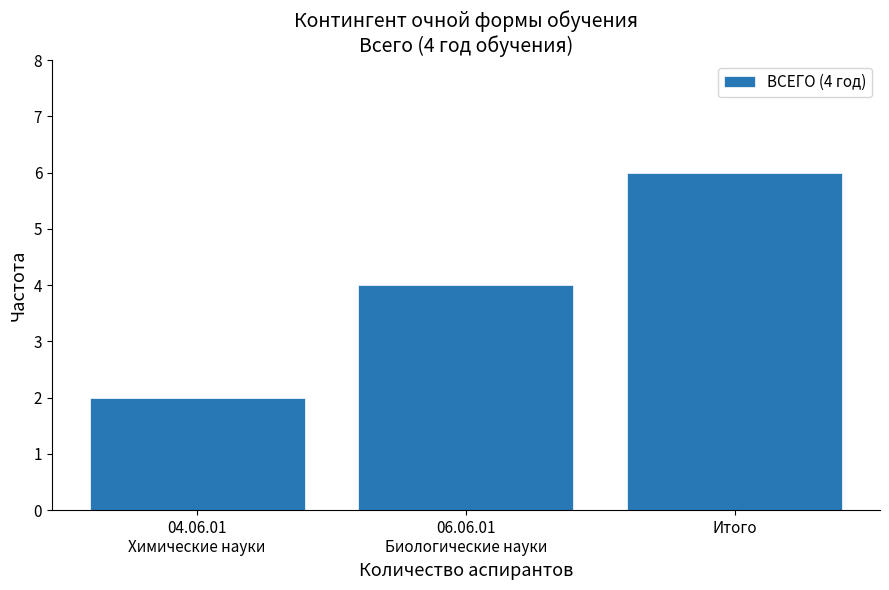

Reading left to right, transcribe all the data shown in this chart.

2	4	6